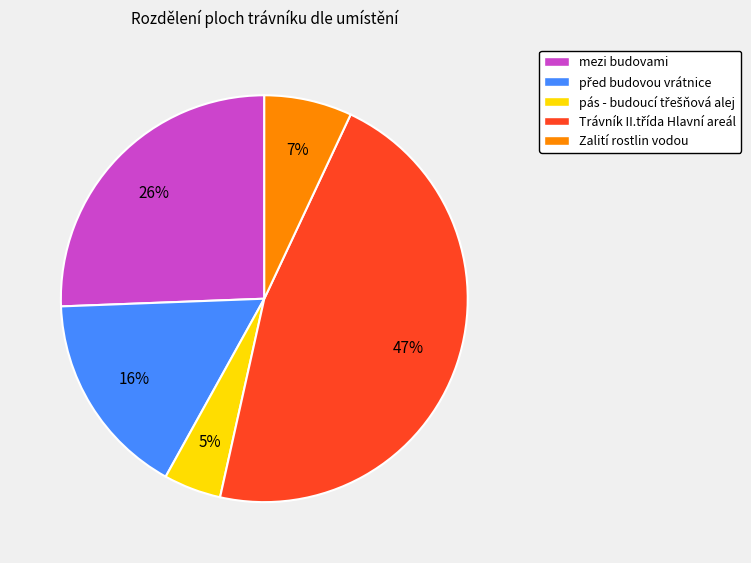

What is the ratio of the value at mezi budovami to the value at Zalití rostlin vodou?

3.7